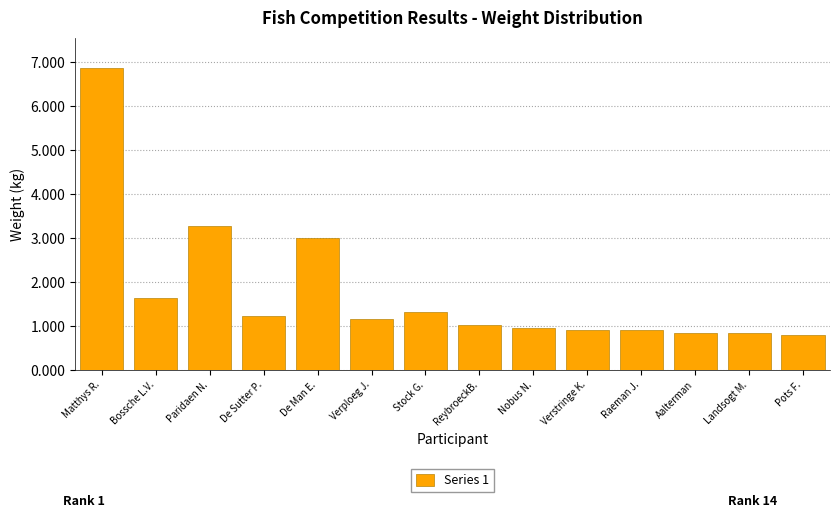

Reading left to right, list all the values displayed in this chart.

Matthys R.=6.9	Bossche L.V.=1.6	Paridaen N.=3.3	De Sutter P.=1.2	De Man E.=3.0	Verploeg J.=1.2	Stock G.=1.3	ReybroeckB.=1.0	Nobus N.=1.0	Verstringe K.=0.9	Raeman J.=0.9	Aalterman=0.8	Landsogt M.=0.8	Pots F.=0.8